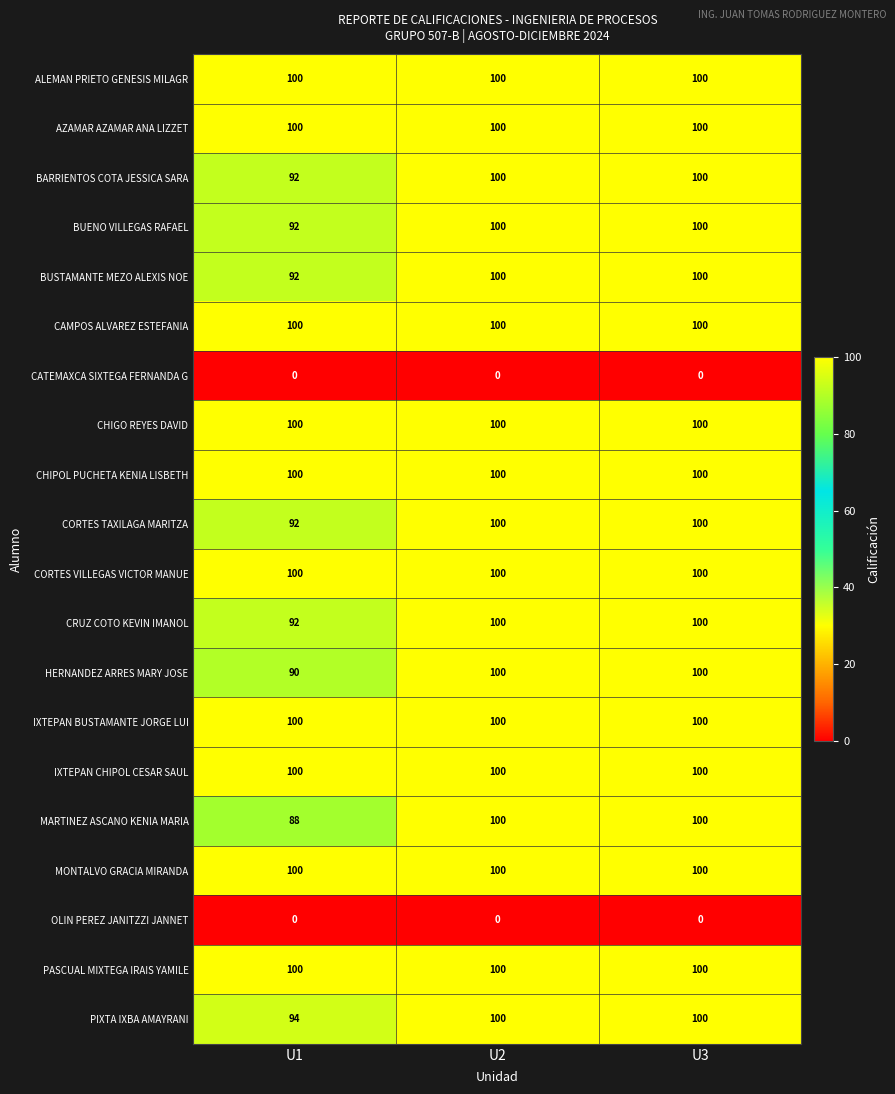

Read the CAMPOS ALVAREZ ESTEFANIA value at U1.

100